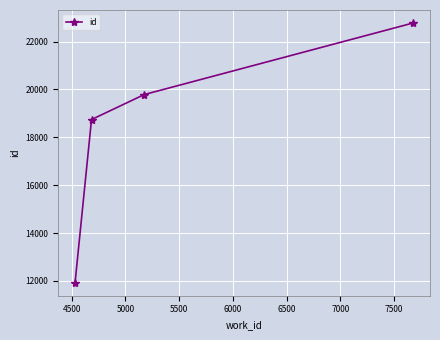

True or false: there are more than 1 points higher than both neighbors.

False